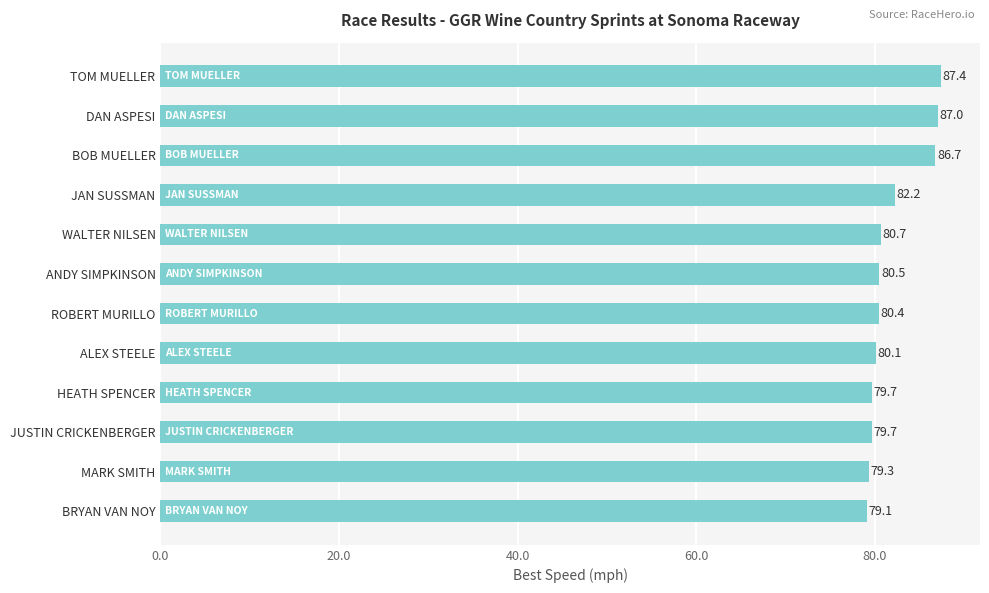

Which has a higher value, ROBERT MURILLO or ALEX STEELE?

ROBERT MURILLO